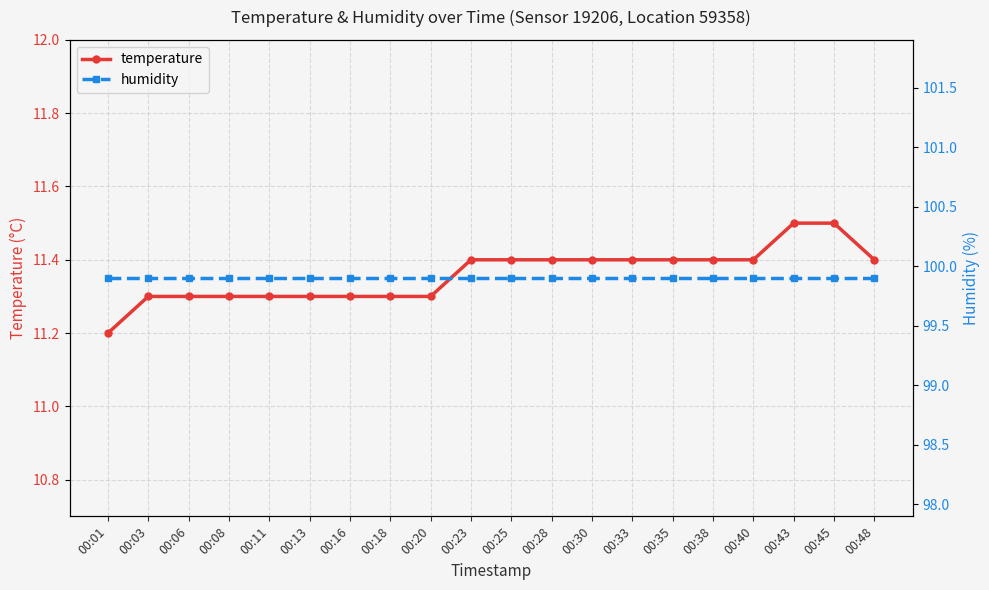

Reading left to right, list all the values displayed in this chart.

temperature: 11.2	11.3	11.3	11.3	11.3	11.3	11.3	11.3	11.3	11.4	11.4	11.4	11.4	11.4	11.4	11.4	11.4	11.5	11.5	11.4
humidity: 99.9	99.9	99.9	99.9	99.9	99.9	99.9	99.9	99.9	99.9	99.9	99.9	99.9	99.9	99.9	99.9	99.9	99.9	99.9	99.9